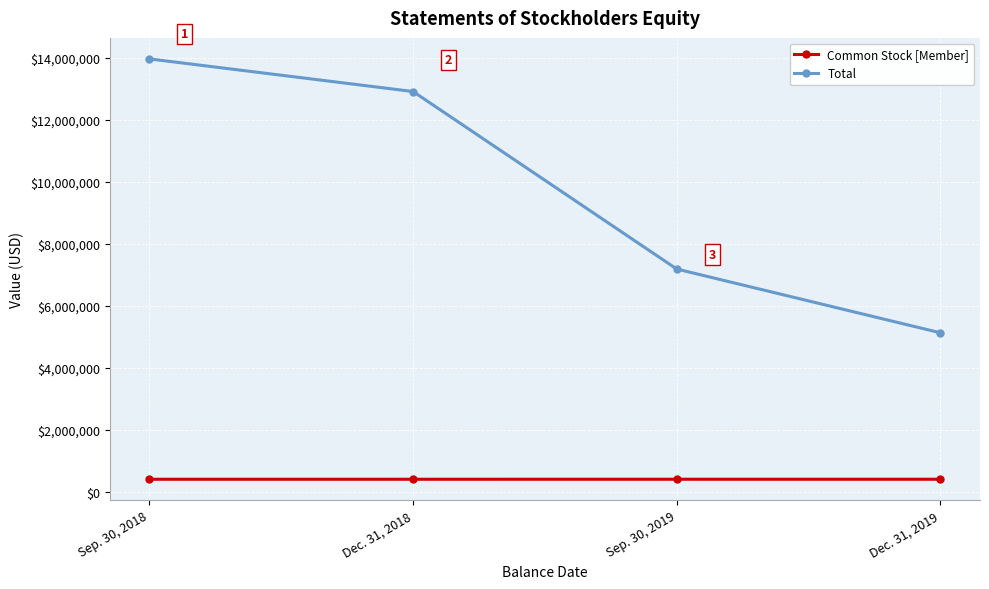

What is the difference between the Total values at Dec. 31, 2018 and Dec. 31, 2019?

7781433